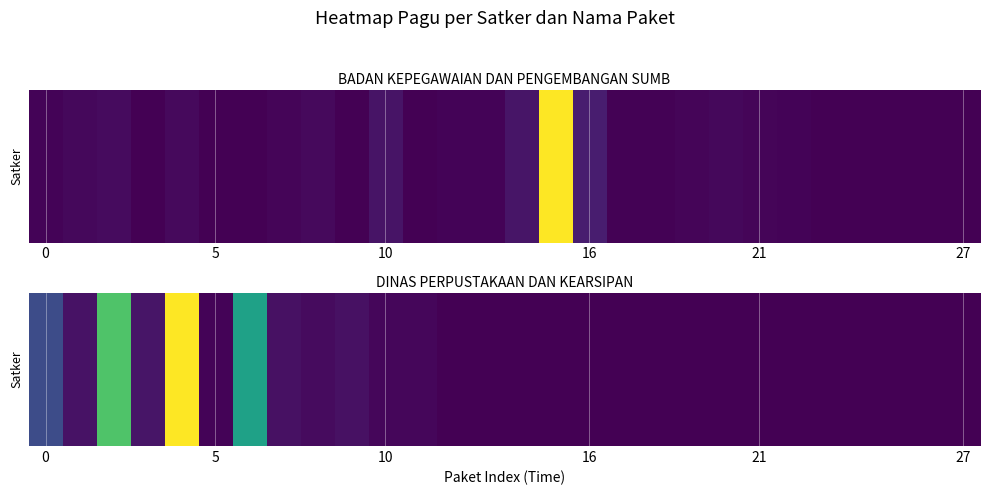

Between 15 and 6, which is larger?

6